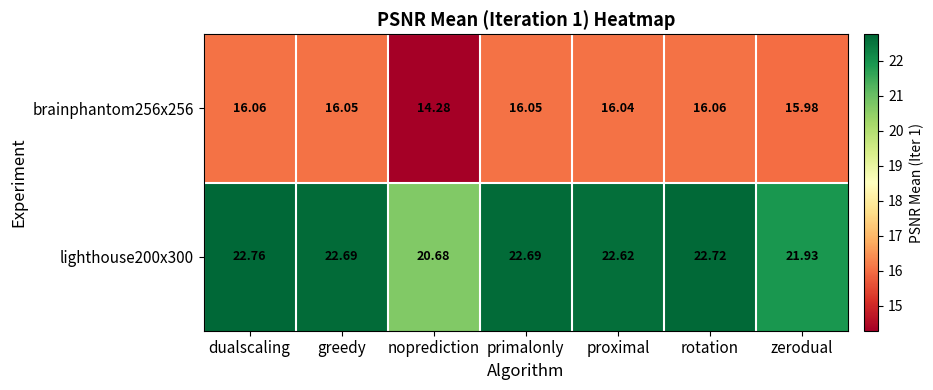

At which label does lighthouse200x300 first exceed 22?

dualscaling